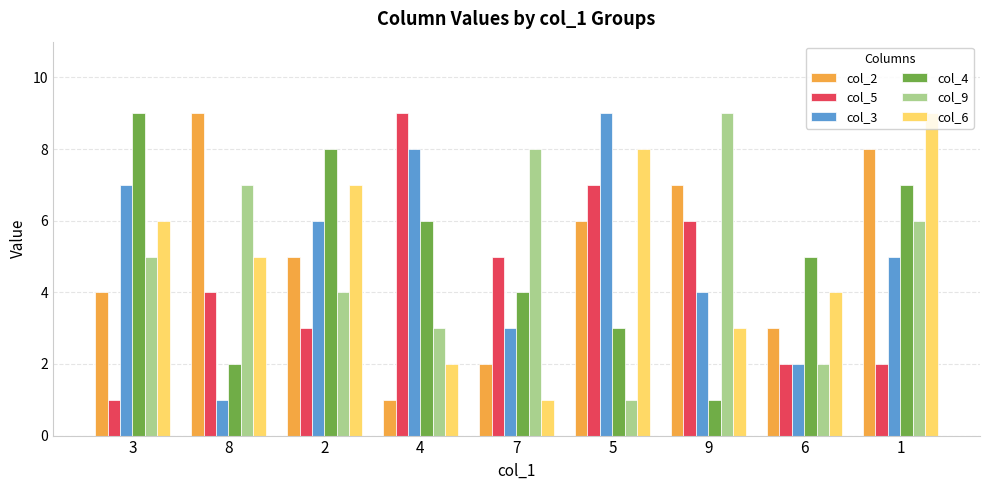

Reading left to right, transcribe all the data shown in this chart.

col_2: 4	9	5	1	2	6	7	3	8
col_5: 1	4	3	9	5	7	6	2	2
col_3: 7	1	6	8	3	9	4	2	5
col_4: 9	2	8	6	4	3	1	5	7
col_9: 5	7	4	3	8	1	9	2	6
col_6: 6	5	7	2	1	8	3	4	9